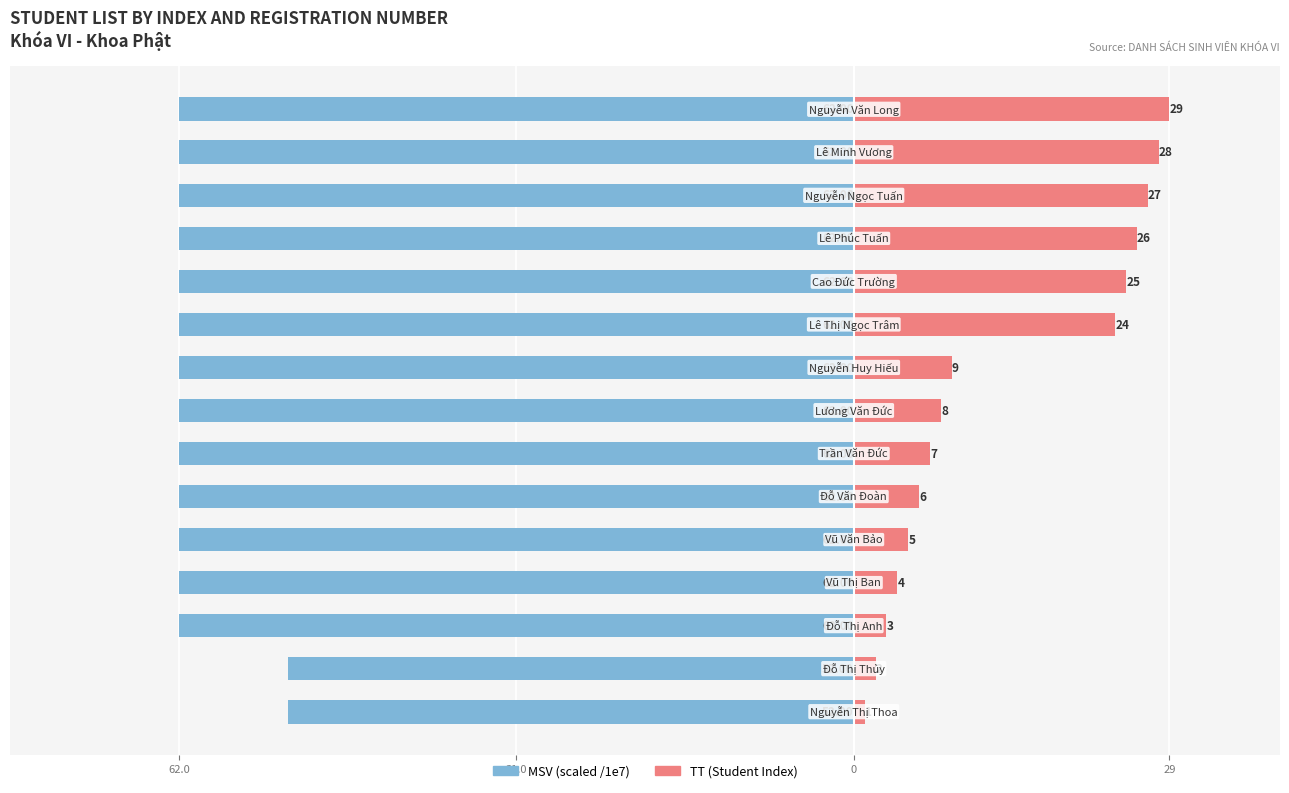

How many groups of bars are there?

15